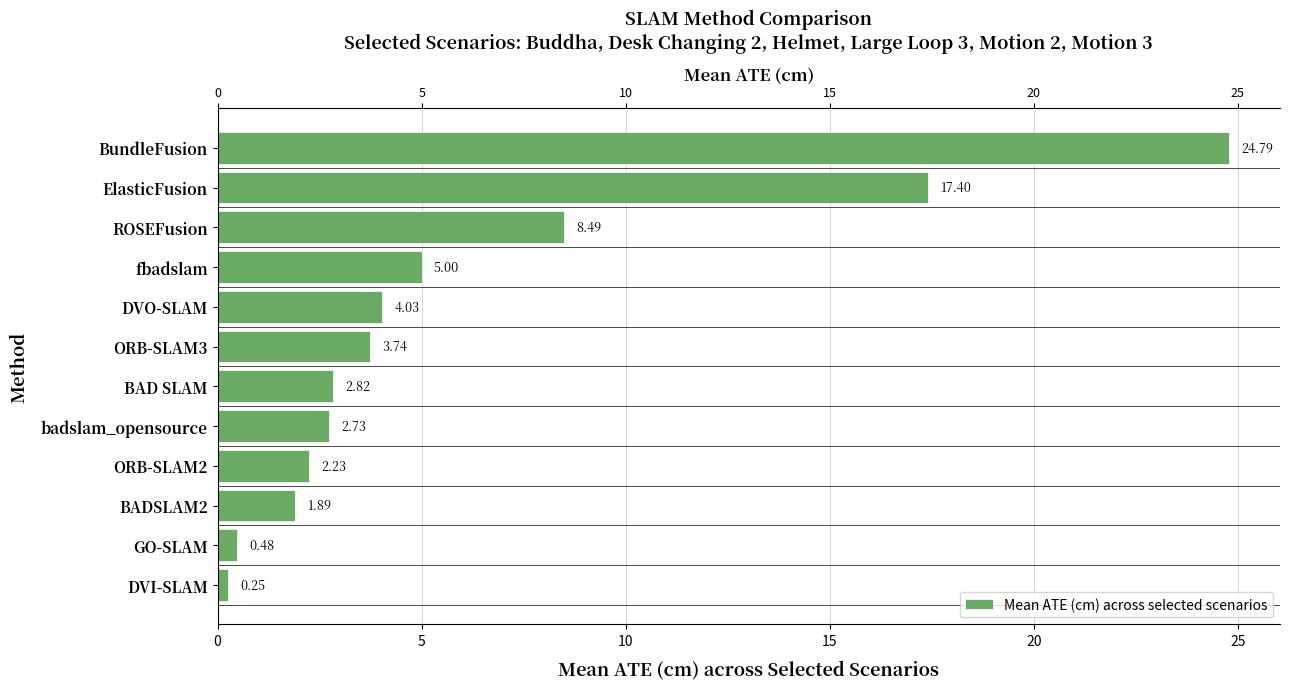

The value at GO-SLAM is 0.6. True or false?

False